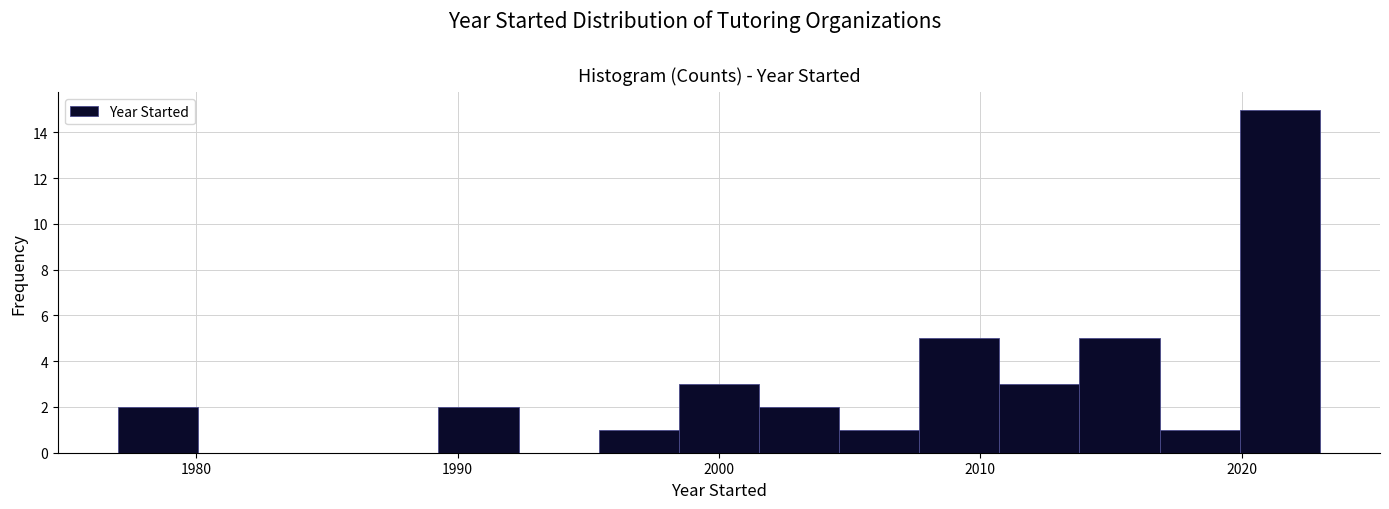

Read against the x-axis, roughly where is the centre of the tallest bar?

2021